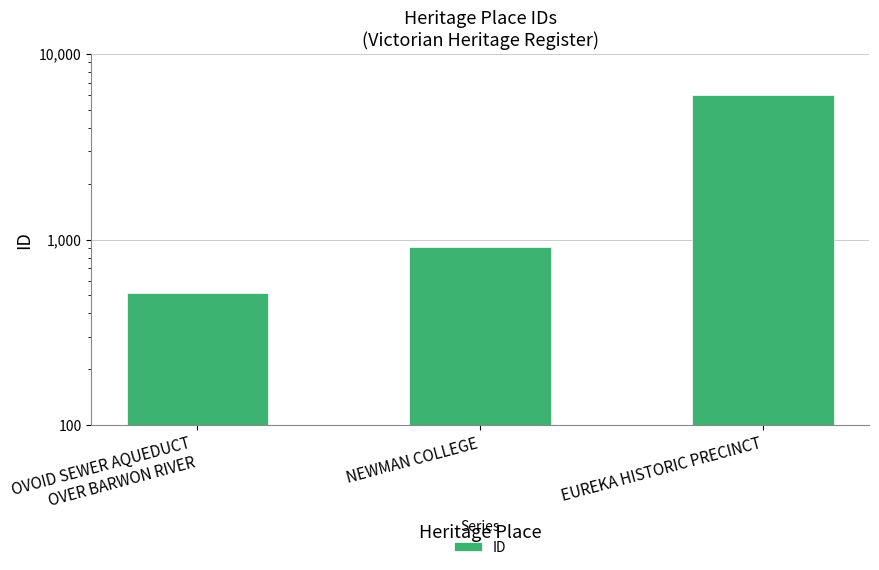

What is the change in value from NEWMAN COLLEGE to EUREKA HISTORIC PRECINCT?

+5085